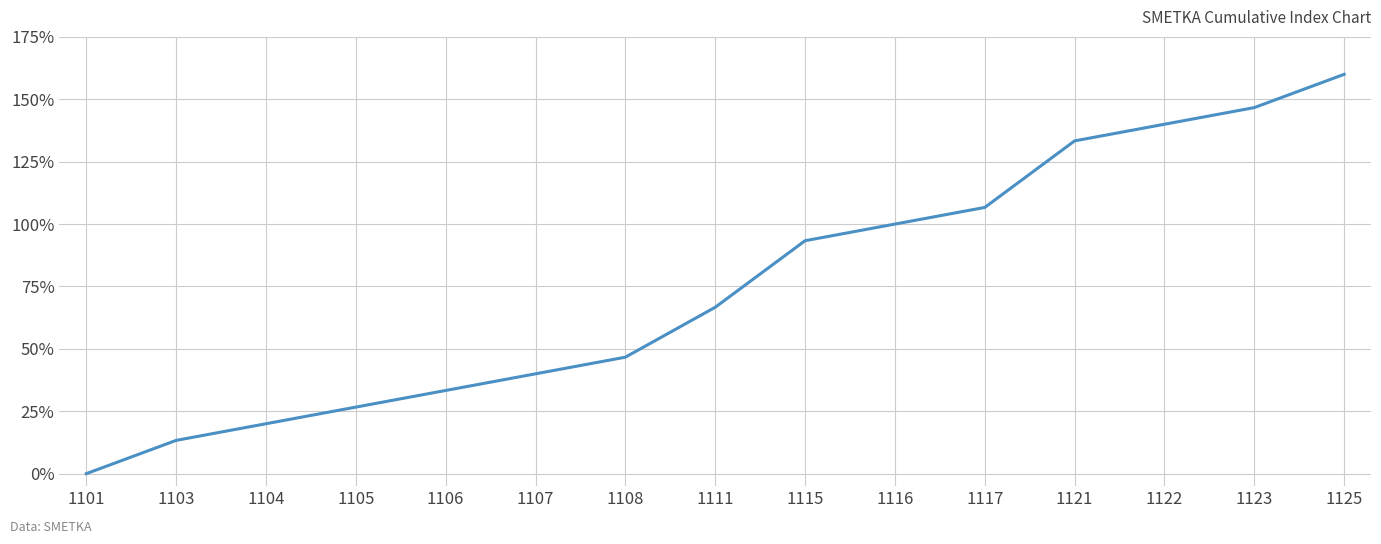

Does the chart display data point markers on the line(s)?

No